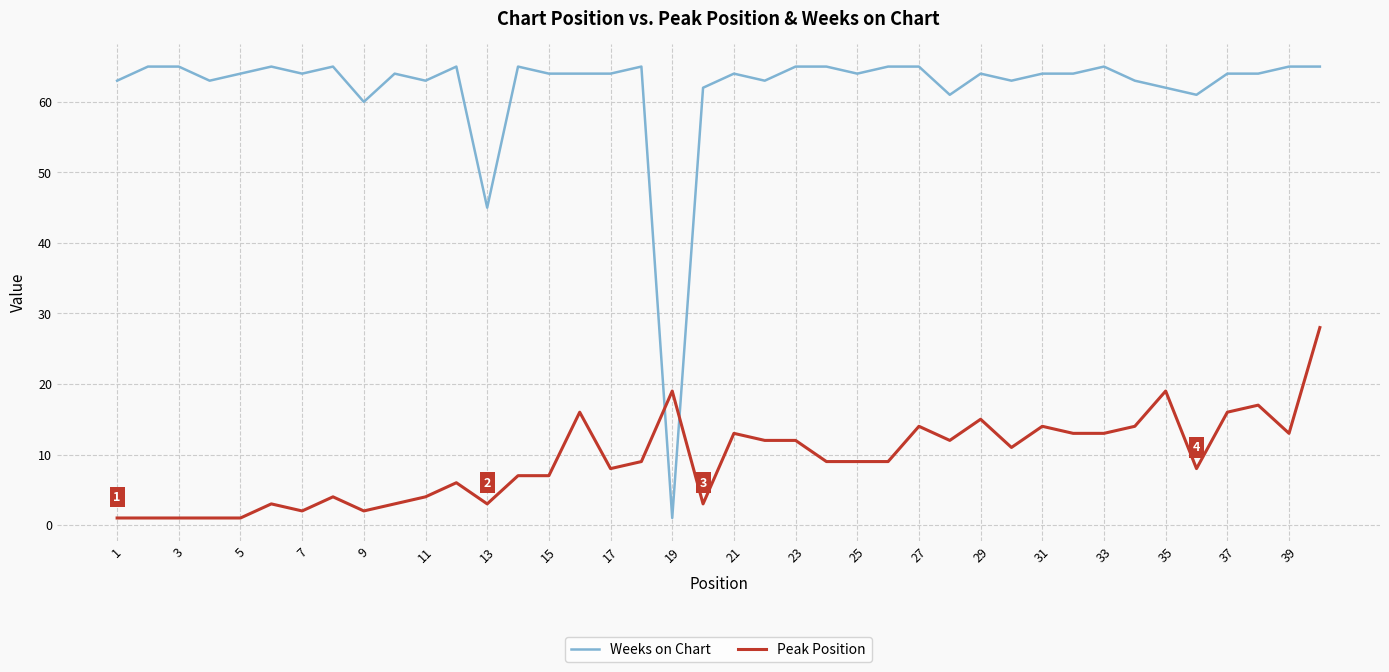

What is the minimum value shown in the chart?

1